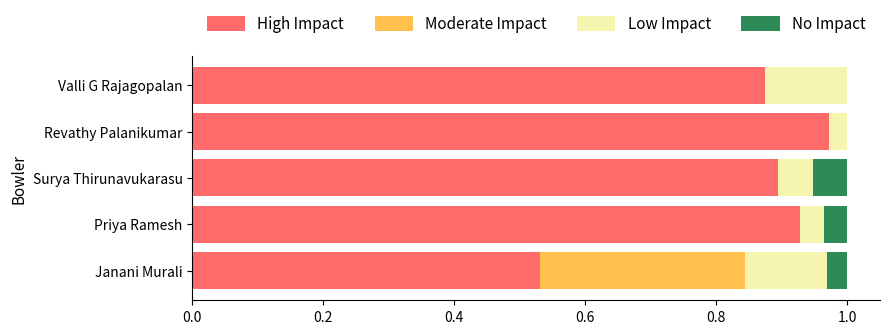

True or false: High Impact has a value of 0.3 at Janani Murali.

False